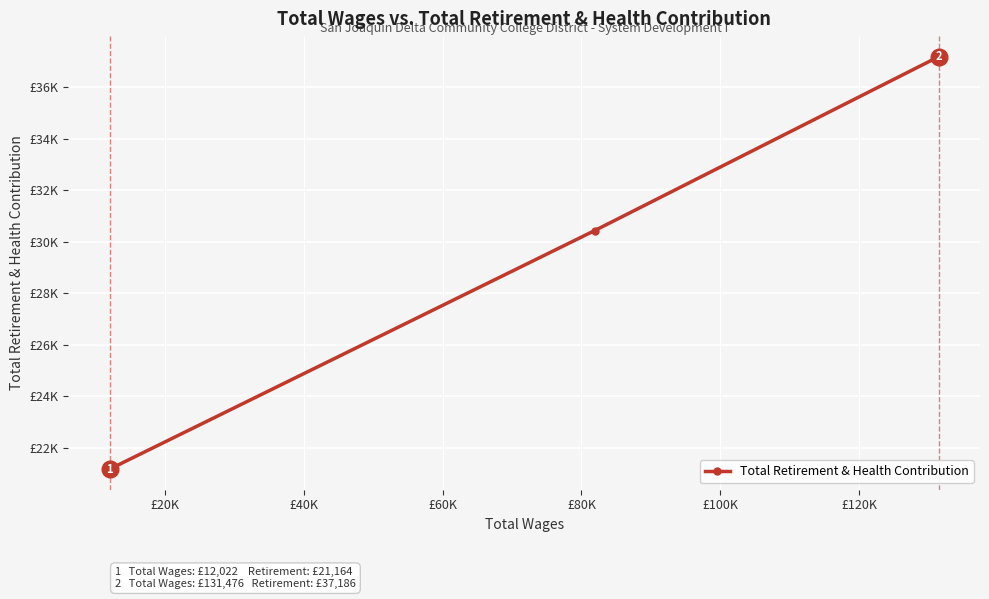

Is this an area chart (filled region under the line)?

No